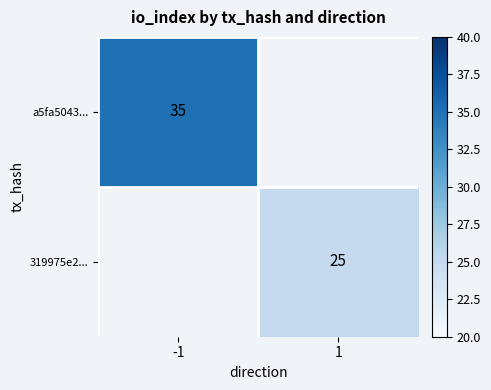

Is the value of 319975e2... at 1 greater than the value of a5fa5043... at -1?

No